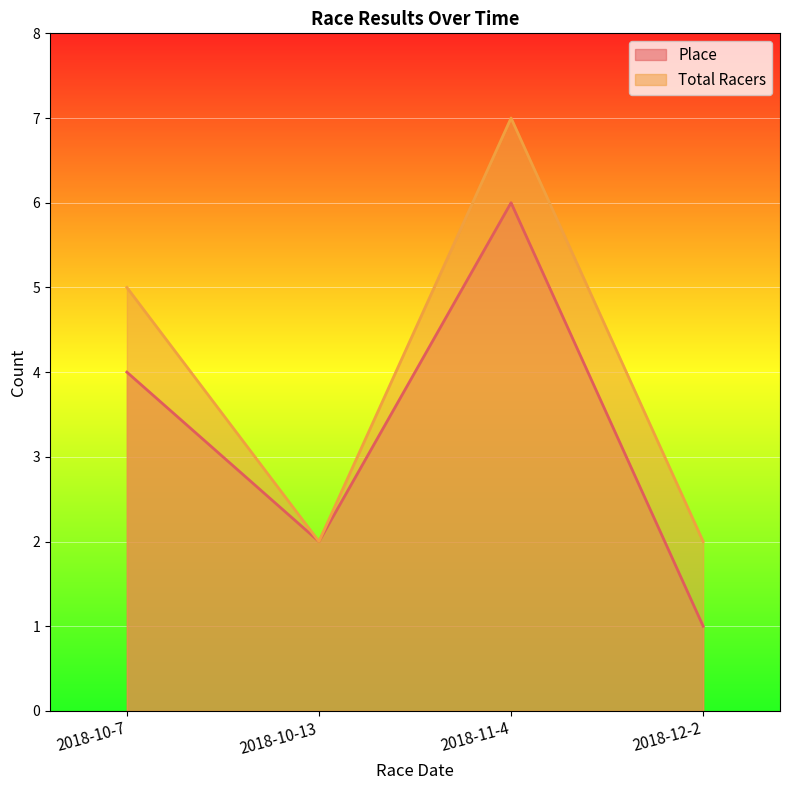

At which category does Total Racers reach its first local valley?

2018-10-13